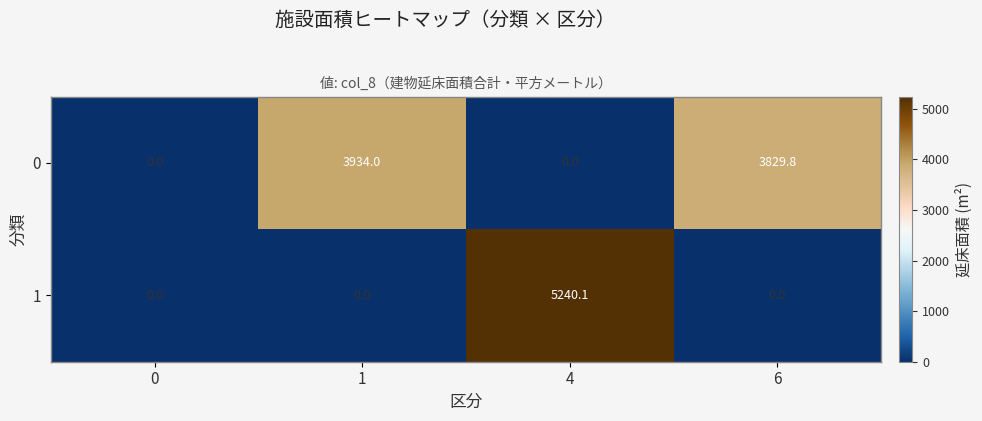

What is the sum of the 0 values at 6 and 0?

3829.8